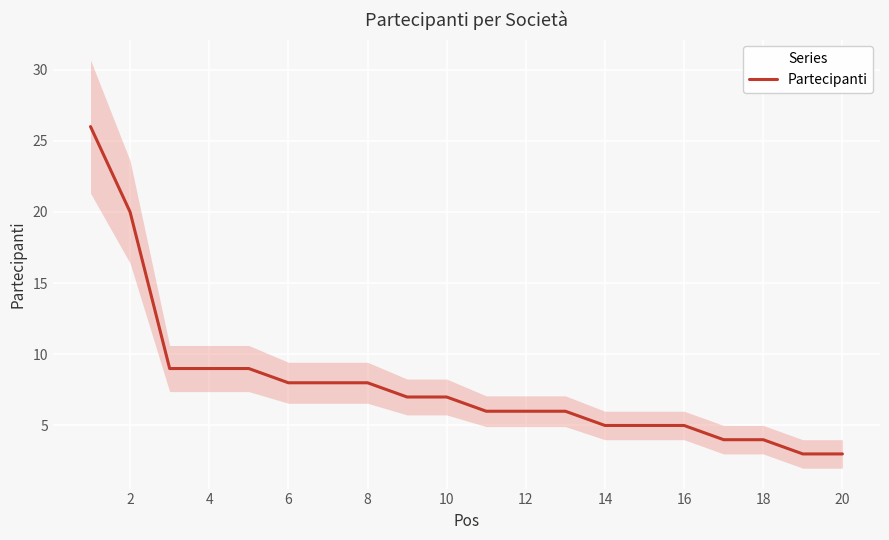

How many values are below 7?

10